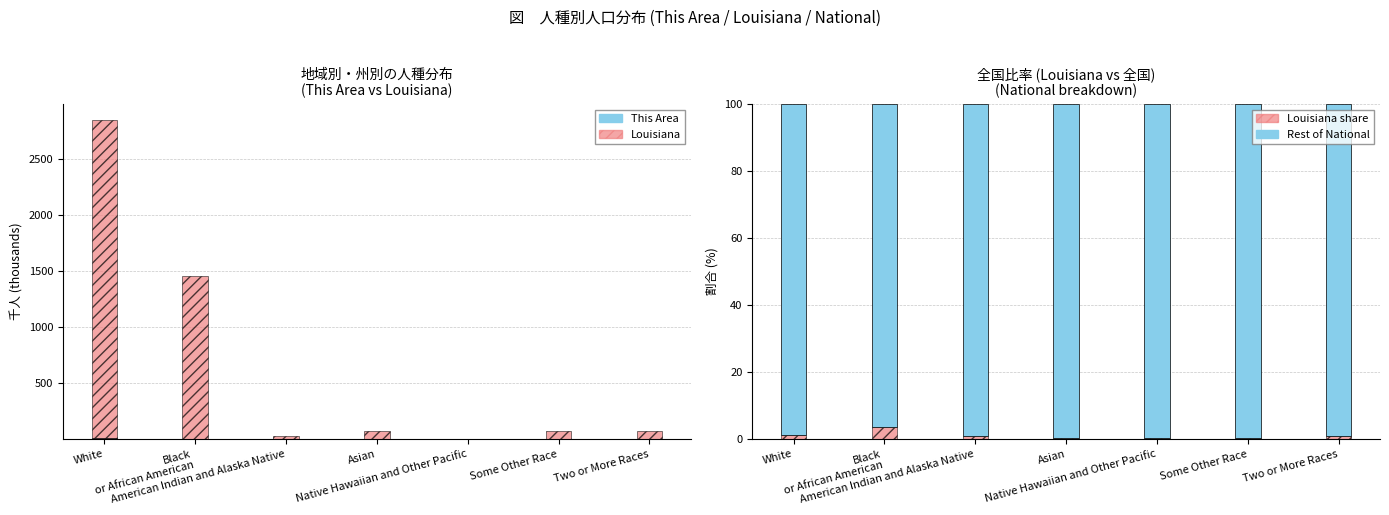

Rank the series at American Indian and Alaska Native from lowest to highest value.

This Area, Louisiana share (%), Louisiana, Rest of National (%)